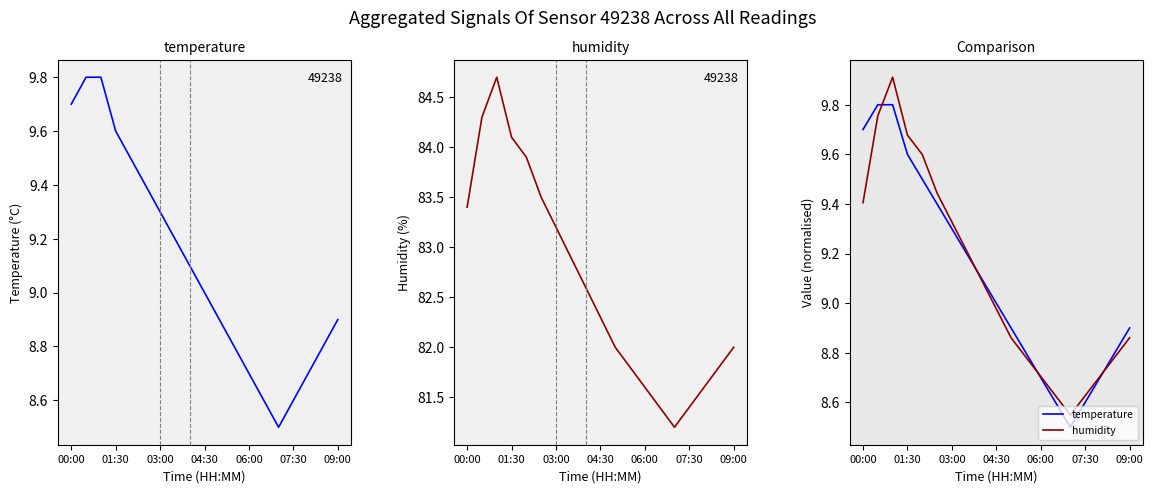

Is this an area chart (filled region under the line)?

No